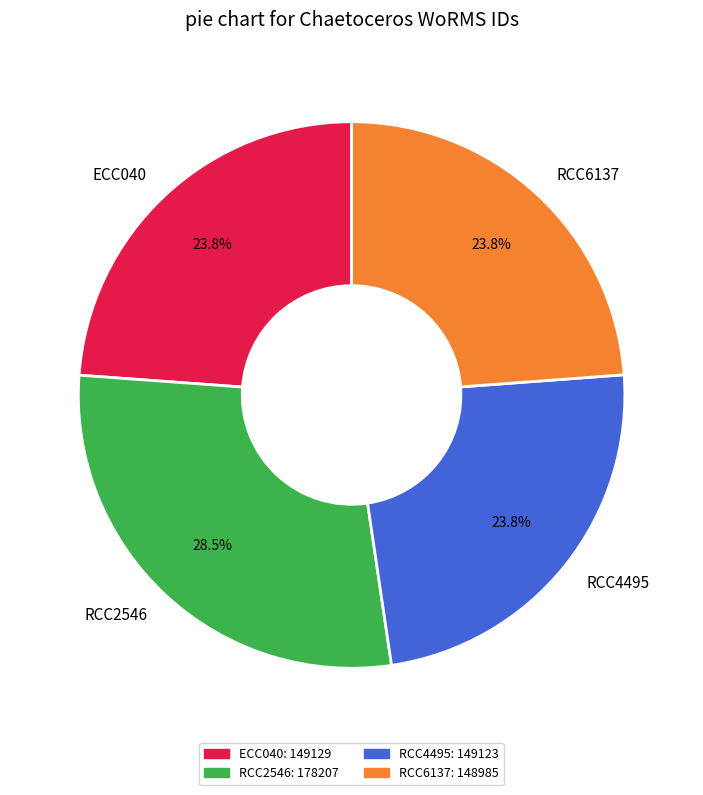

To the nearest percent, what is the difference between the RCC6137 and RCC2546 slice percentages?

5%